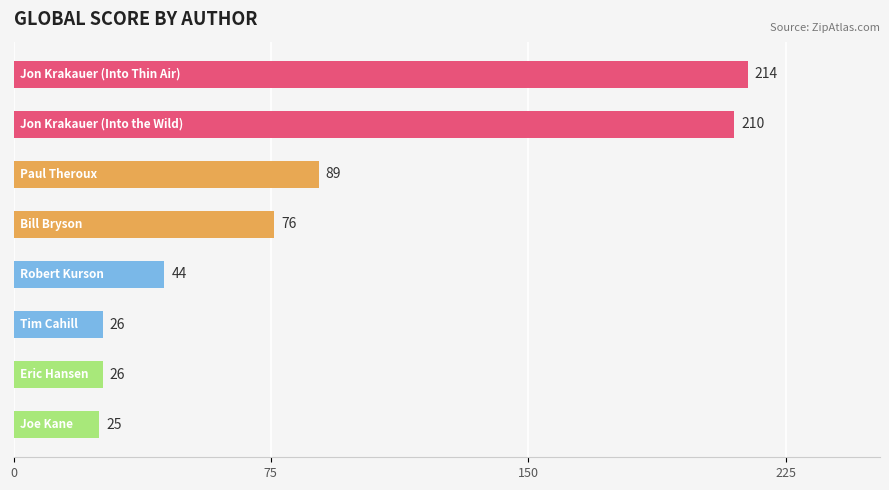

How many values are below 76?

4